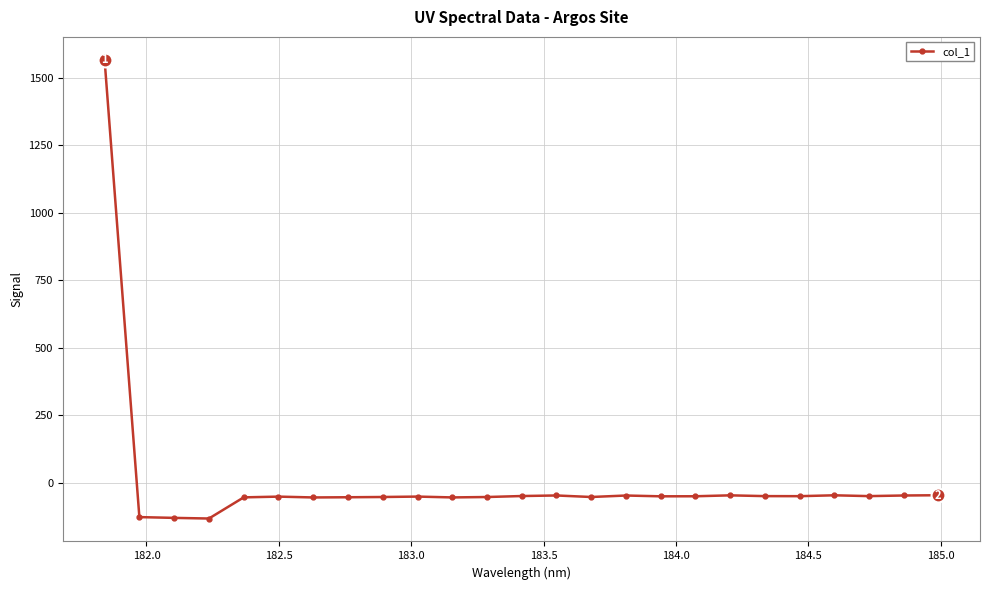

True or false: the data has more than 2 interior local peaks.

True